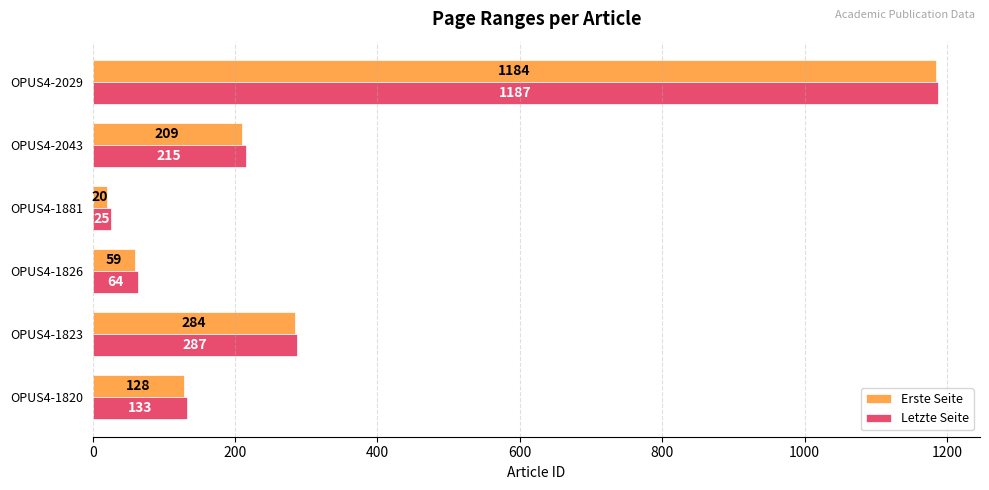

Which series has the largest range (max minus min)?

Erste Seite